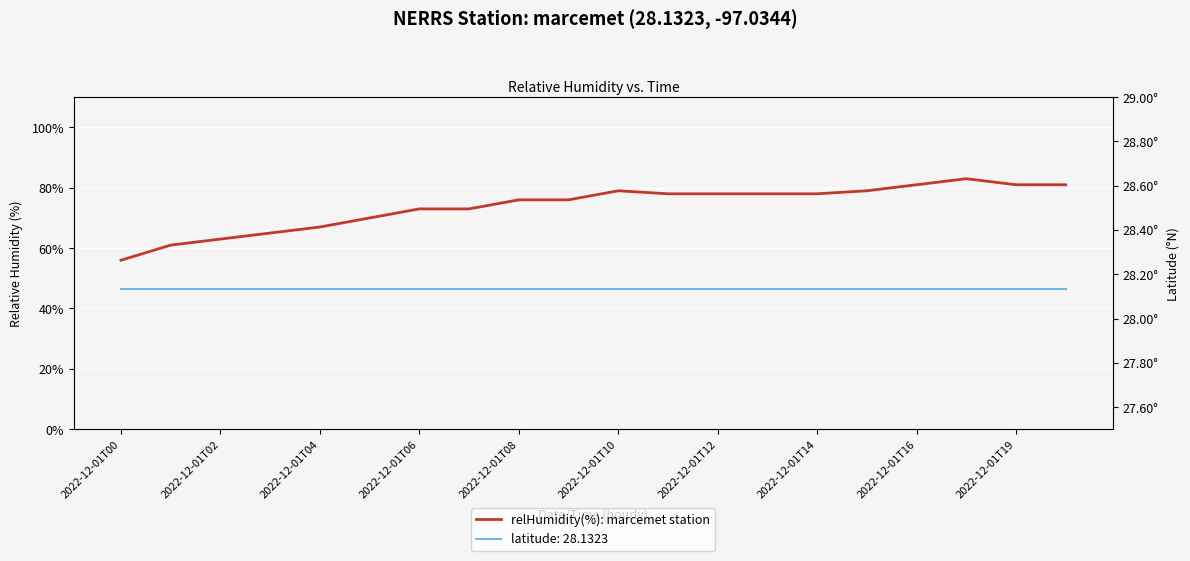

What is the difference between the values at 17 and 15?

4